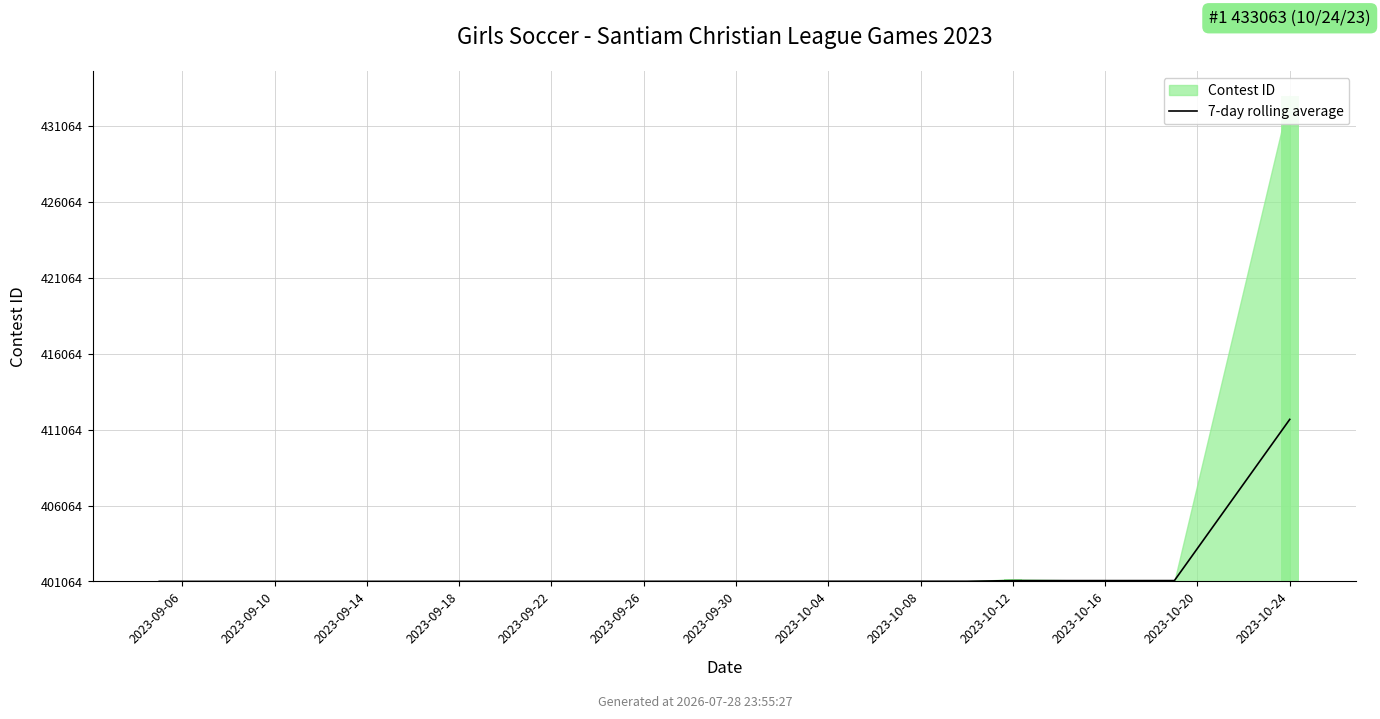

What is the label of the 12th bar from the left?

2023-10-20